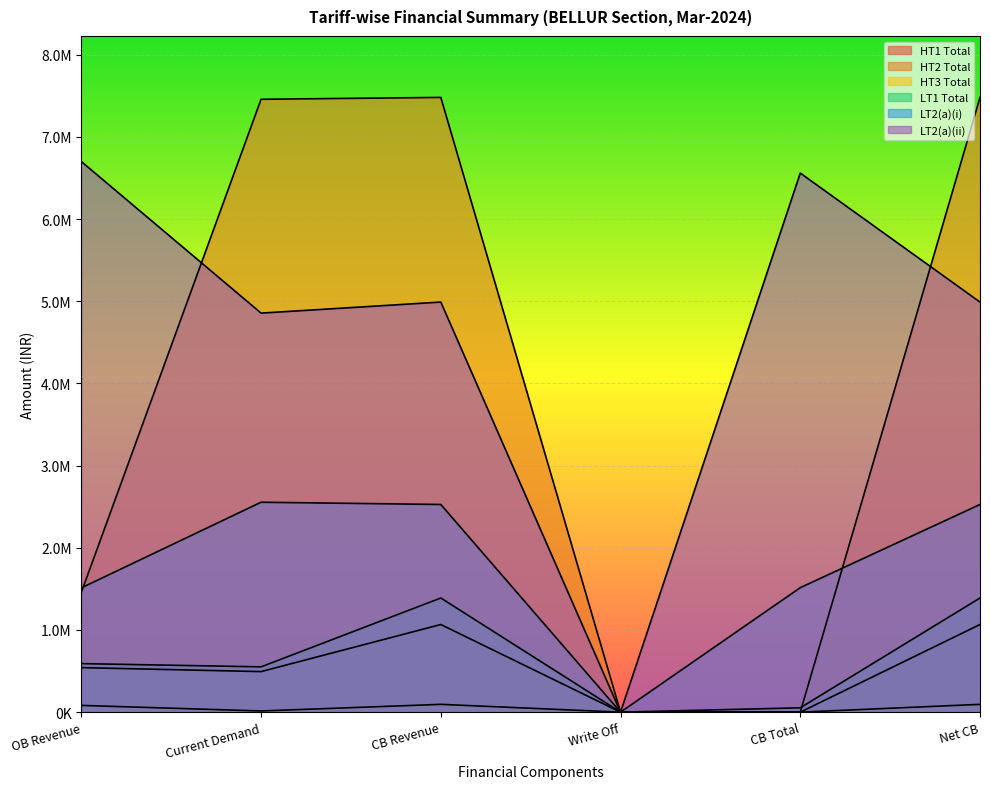

What position from the right is OB Revenue?

6